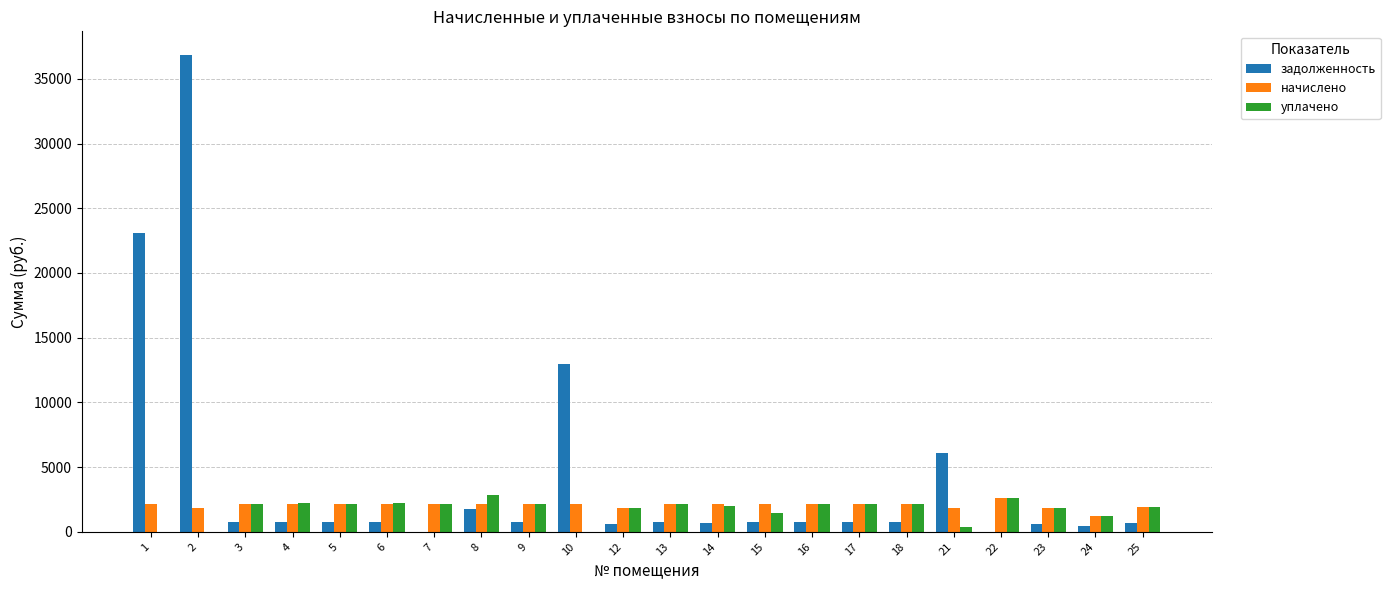

What is the sum of the уплачено values at 23 and 16?

4040.9